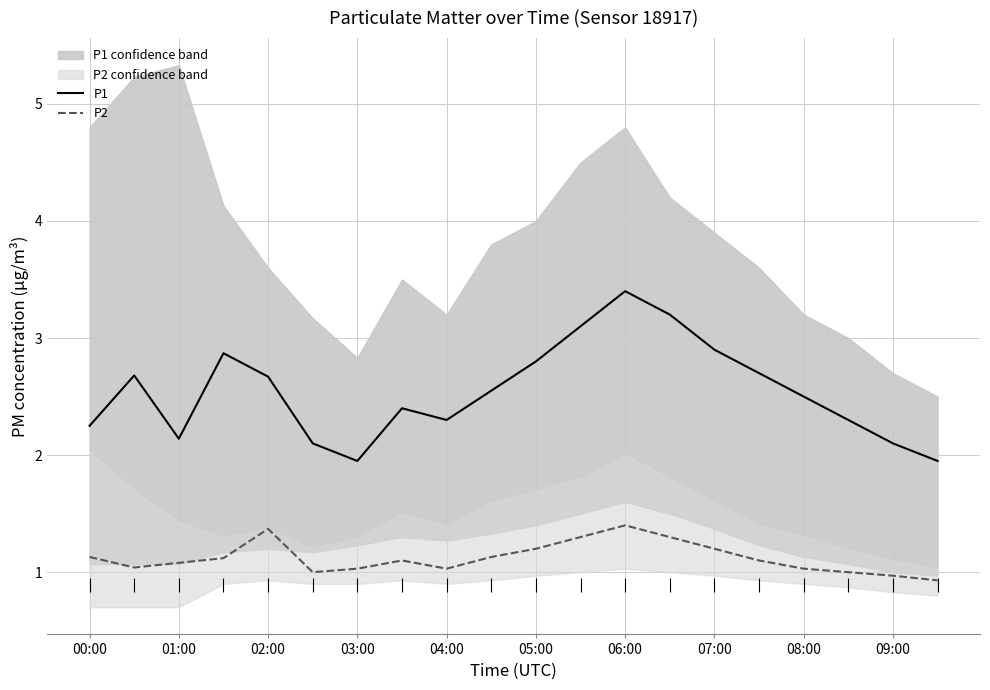

How many interior local valleys does the P2 series have?

3